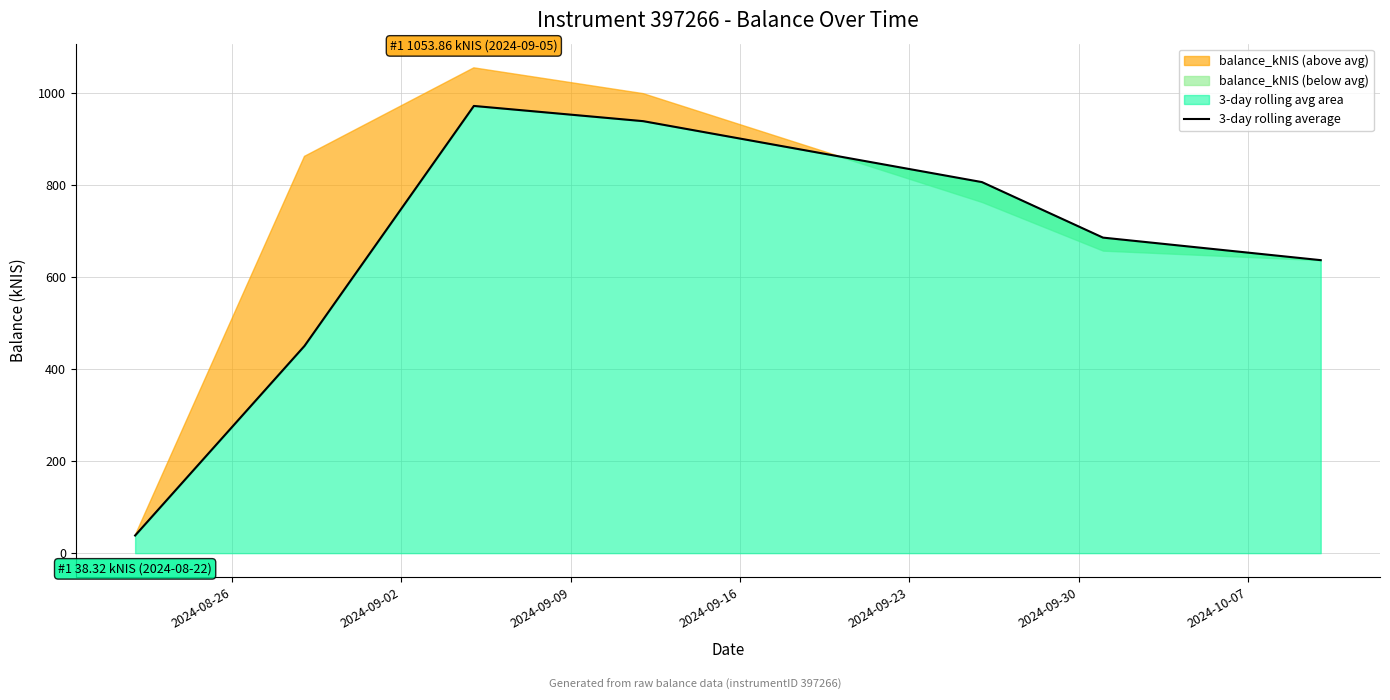

What is the maximum value for 3-day rolling average?

971.1